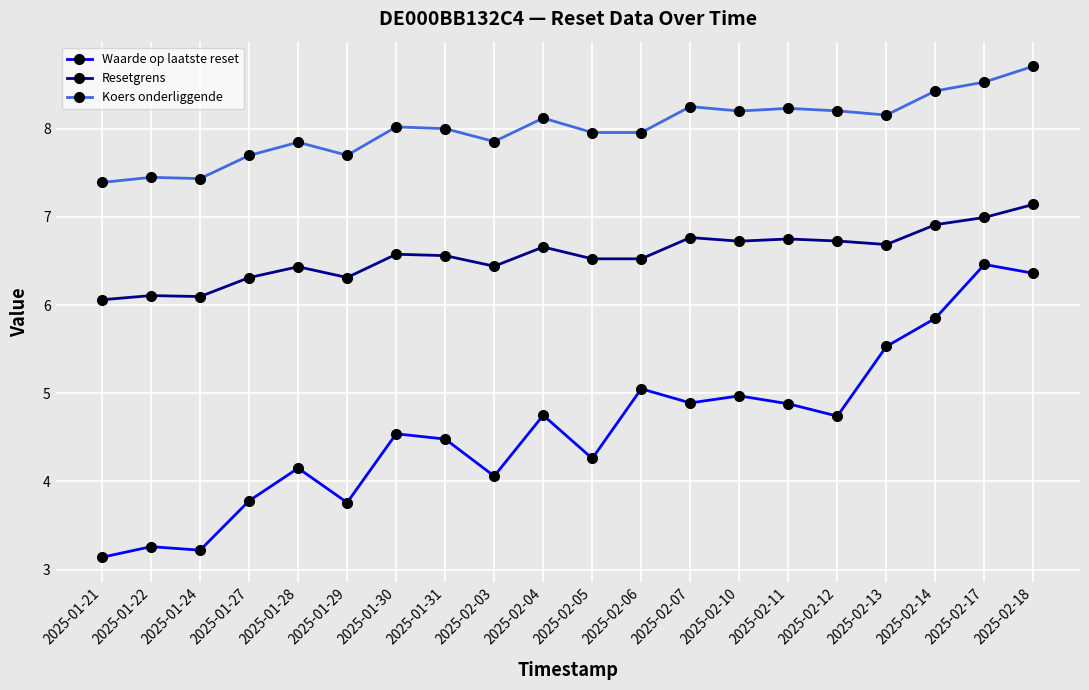

Rank the series by their average value, from highest to lowest.

Koers onderliggende, Resetgrens, Waarde op laatste reset